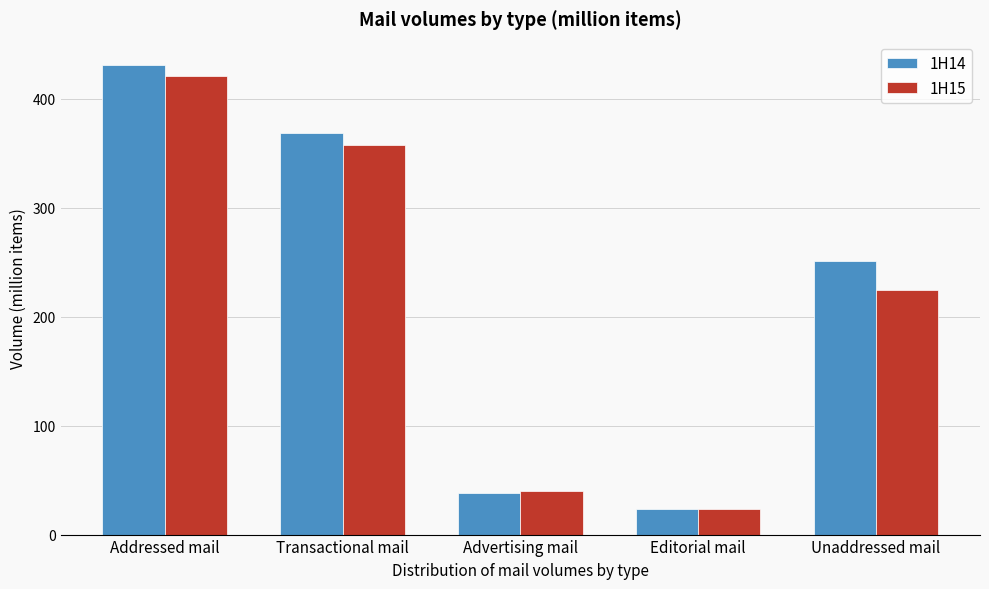

Reading left to right, what are all the values shown in this chart?

1H14: Addressed mail=431.1	Transactional mail=369.1	Advertising mail=38.3	Editorial mail=23.7	Unaddressed mail=251.1
1H15: Addressed mail=420.8	Transactional mail=357.6	Advertising mail=39.9	Editorial mail=23.3	Unaddressed mail=224.8